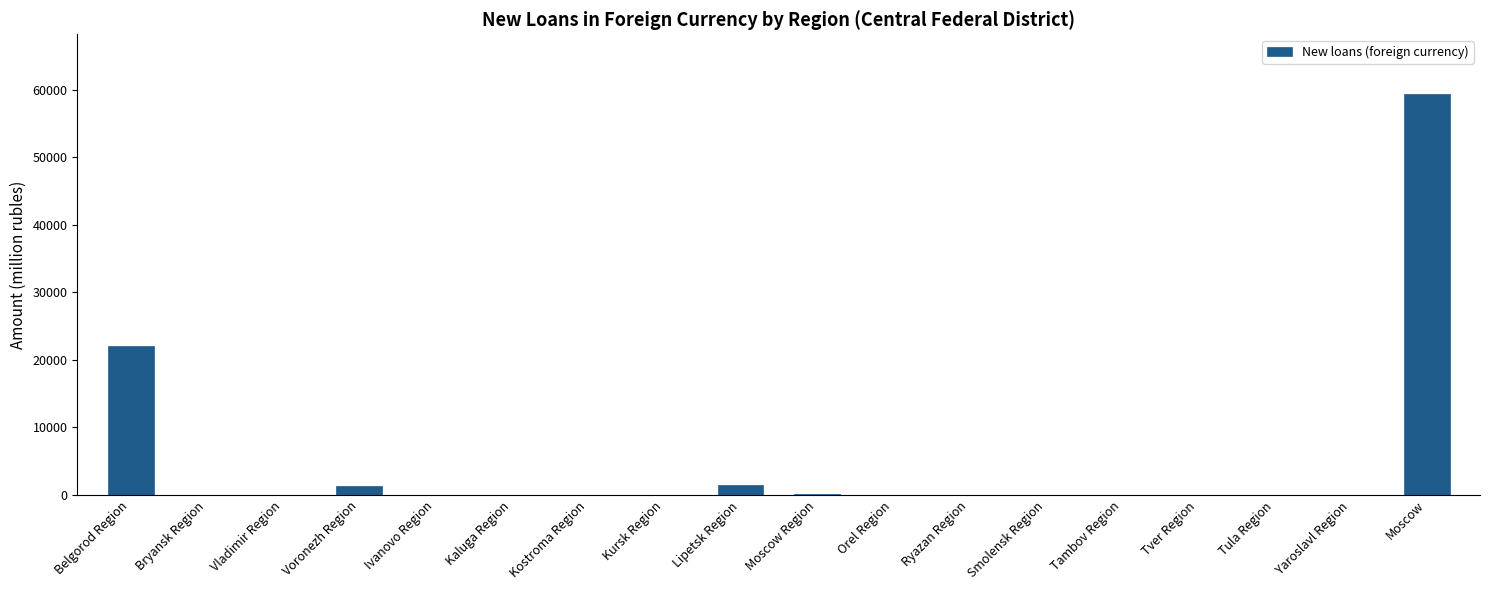

Which category has the highest value across all series?

Moscow